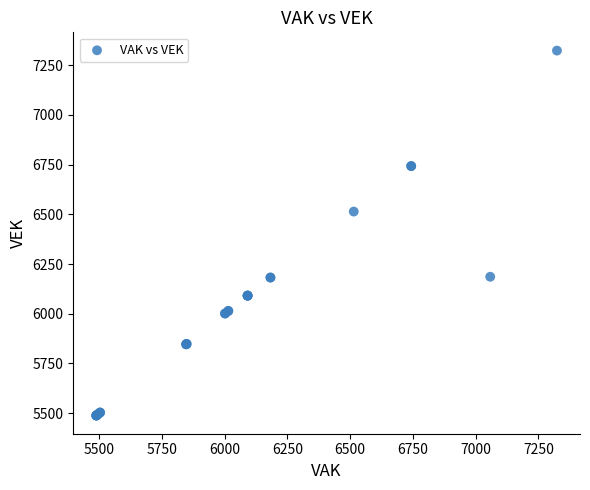

What Y value in the scatter plot is closest to 6406?

6514